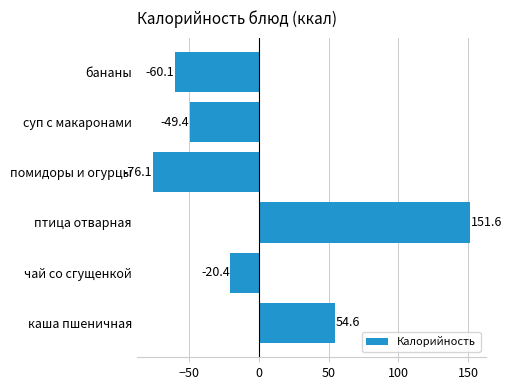

Rank the categories by value from highest to lowest.

птица отварная, каша пшеничная, чай со сгущенкой, суп с макаронами, бананы, помидоры и огурцы